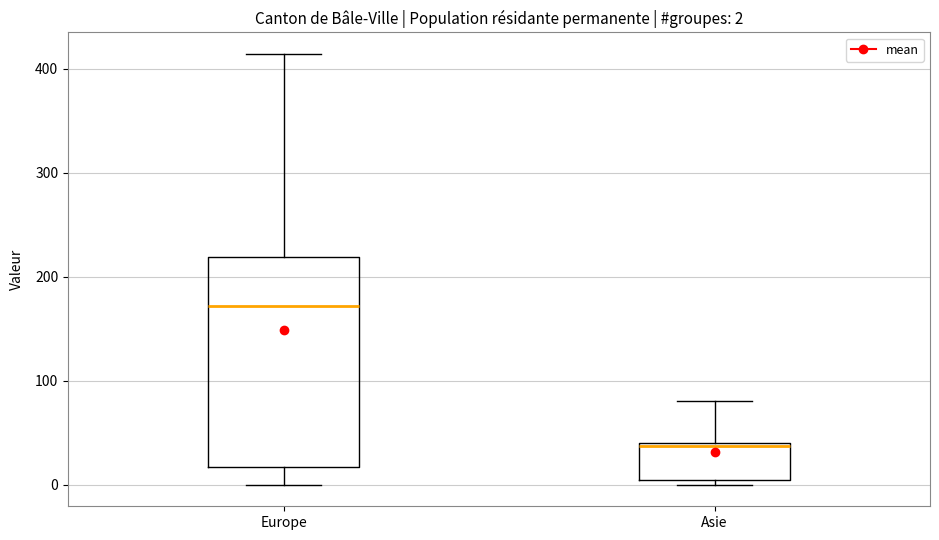

Which box's median line is the lowest?

Asie